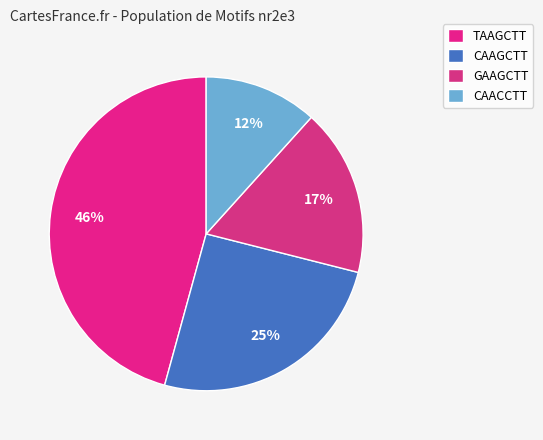

Is TAAGCTT the majority of the pie?

No